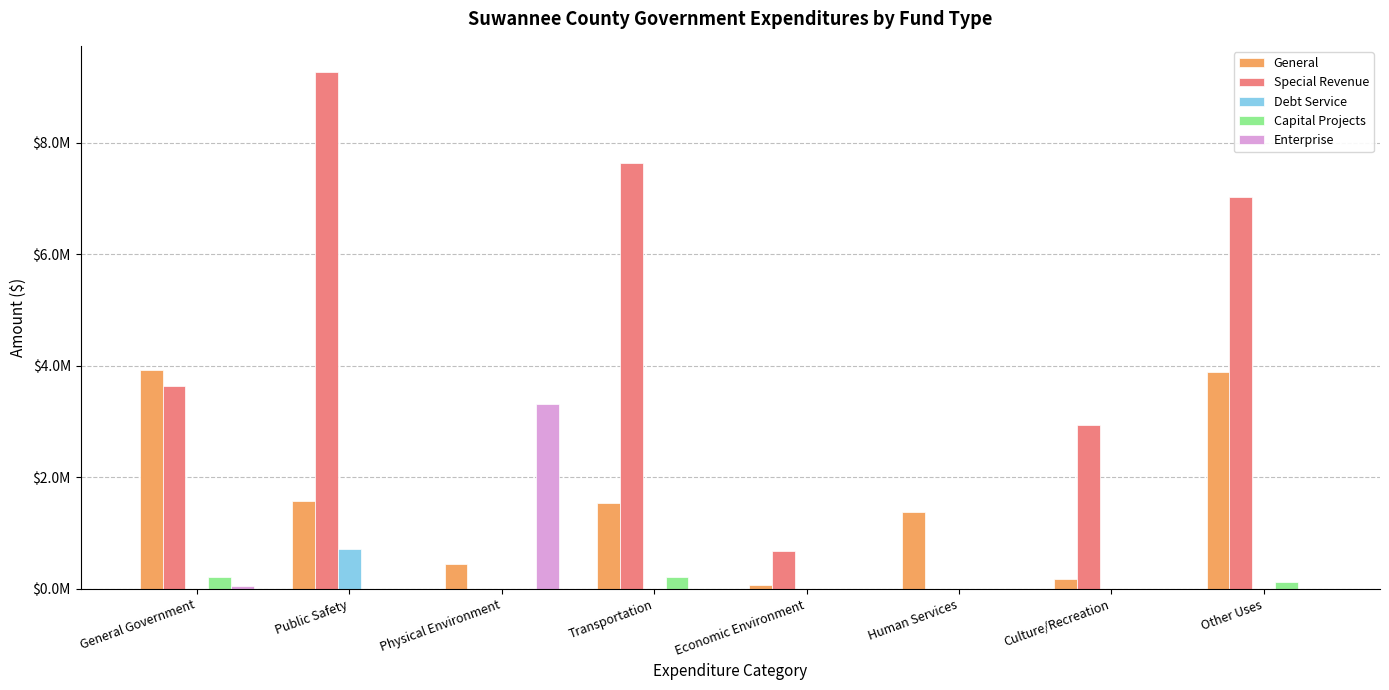

Is the value of Special Revenue at Culture/Recreation greater than the value of Capital Projects at Transportation?

Yes